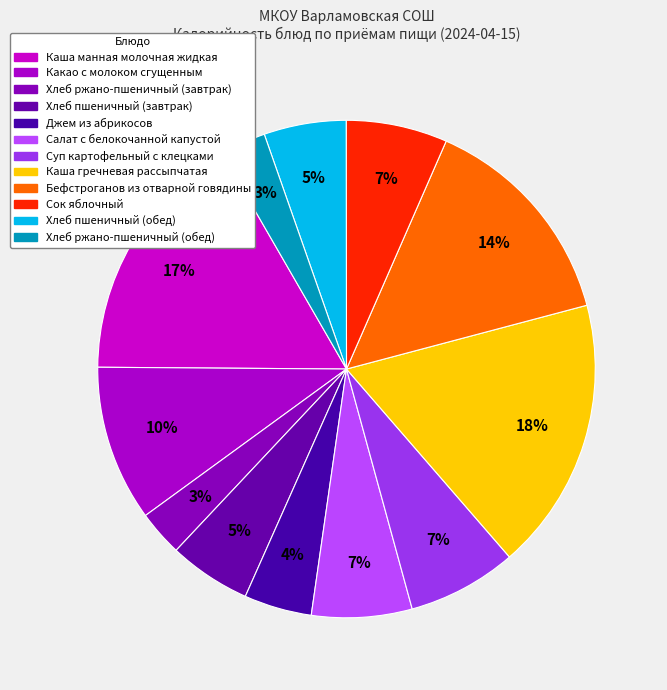

What is the change in value from Салат с белокочанной капустой to Сок яблочный?

+0.8